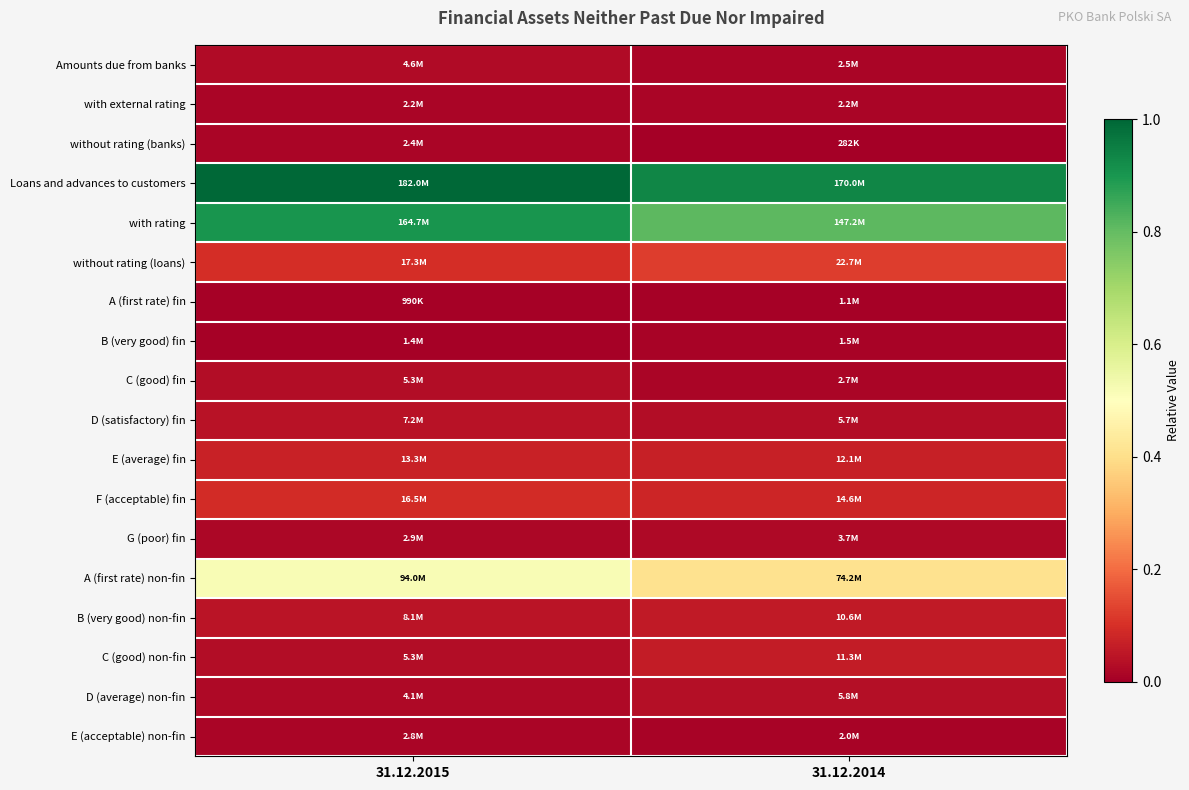

Between 31.12.2015 and 31.12.2014, which series saw the biggest shift?

A (first rate) non-fin